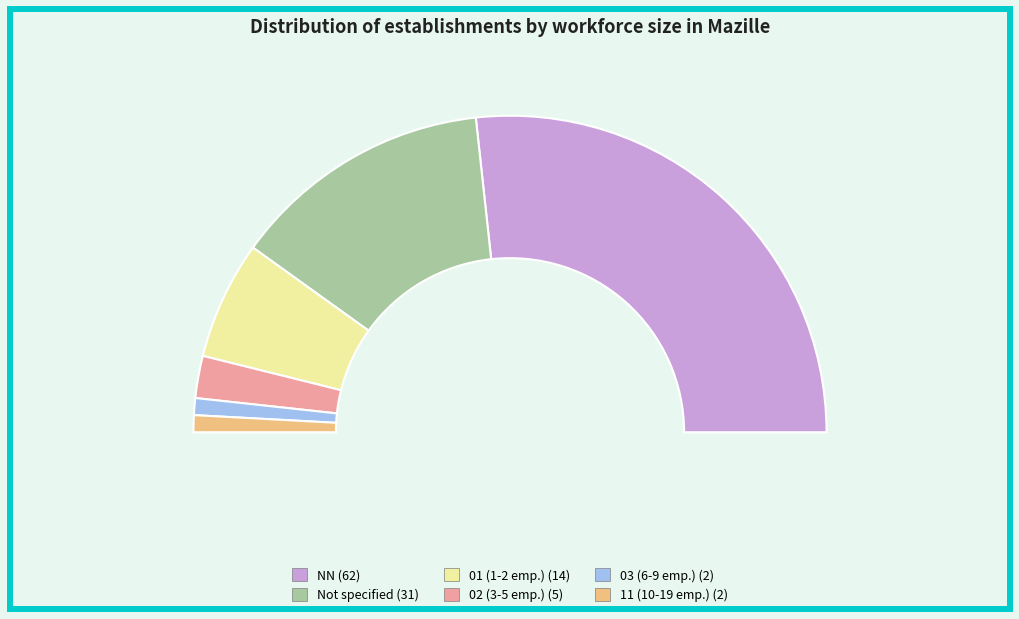

What percentage is the 02 slice, to the nearest percent?

4%